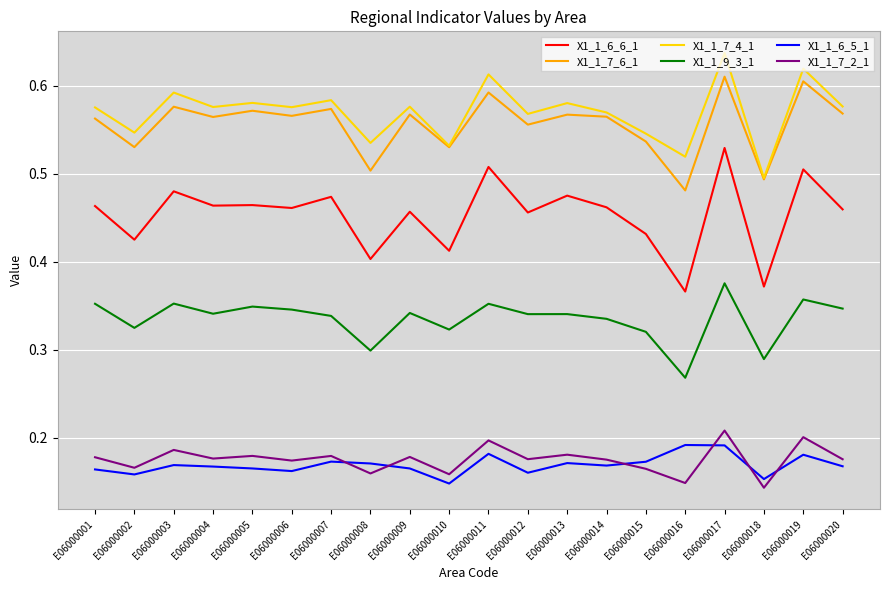

Which category has the highest value in the X1_1_7_4_1 series?

E06000017